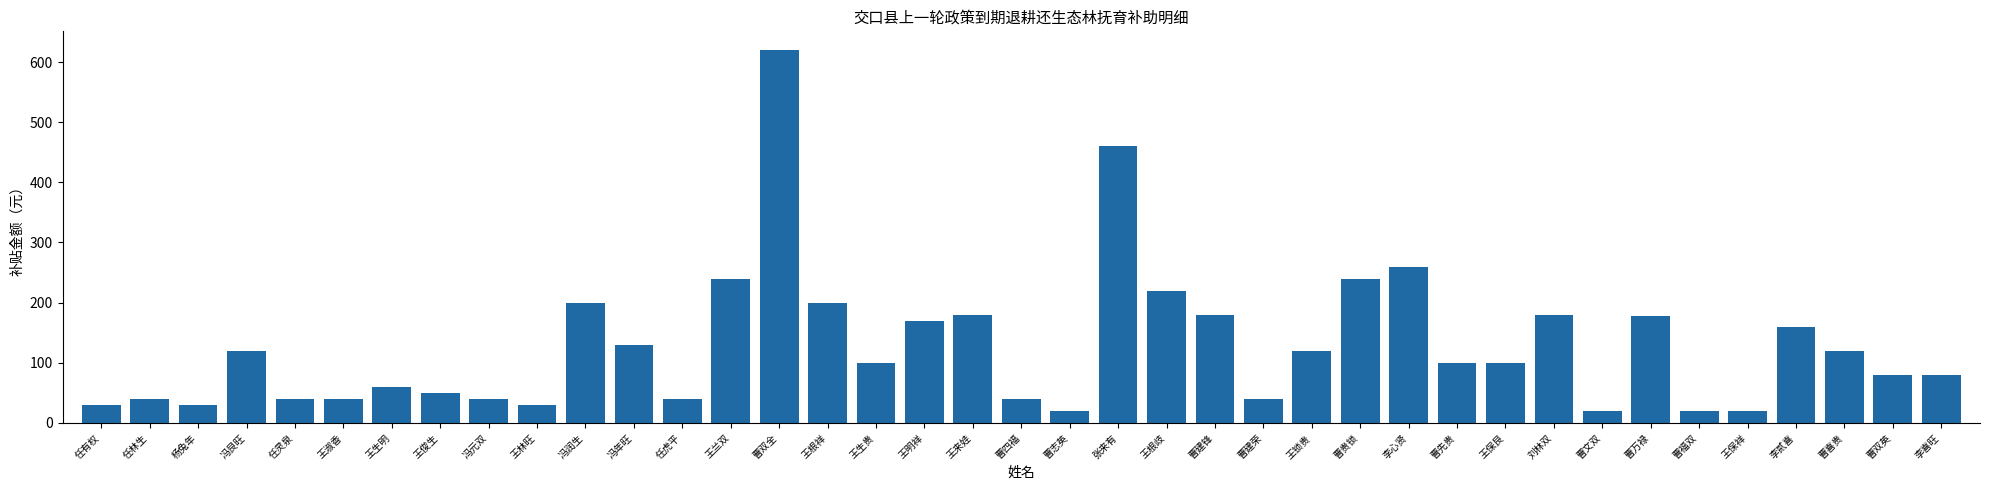

How many data points are less than 100?

18